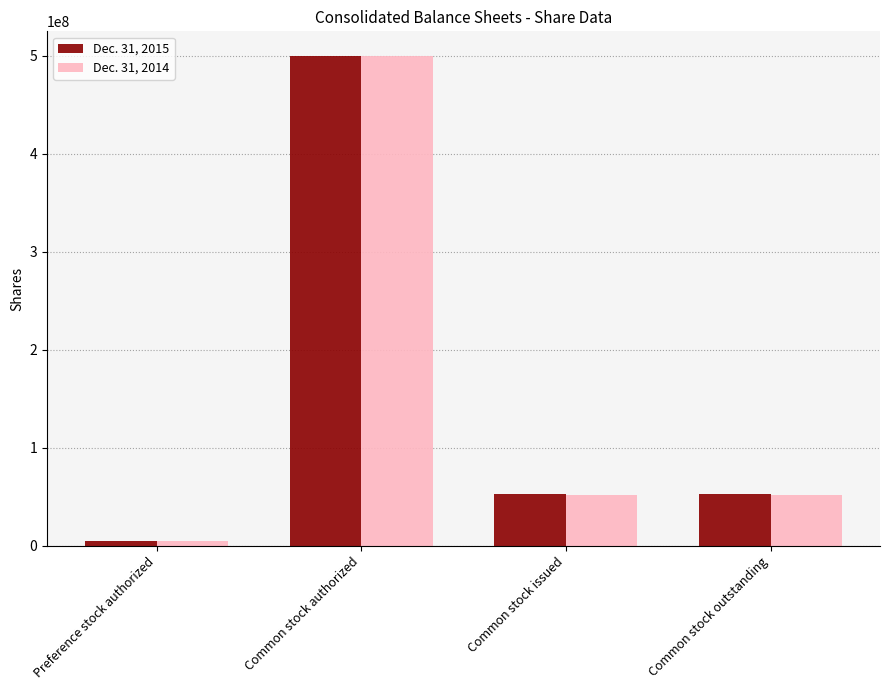

How many data points in Dec. 31, 2014 are less than 51199922?

1